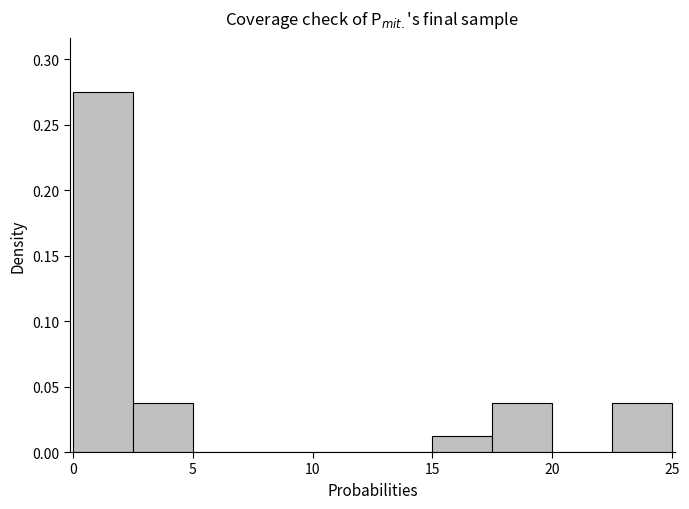

What is the height of the bar covering 0.0 to 2.5 on the x-axis? The values are not printed on the chart, so give them approximately, as read against the axis.

0.275